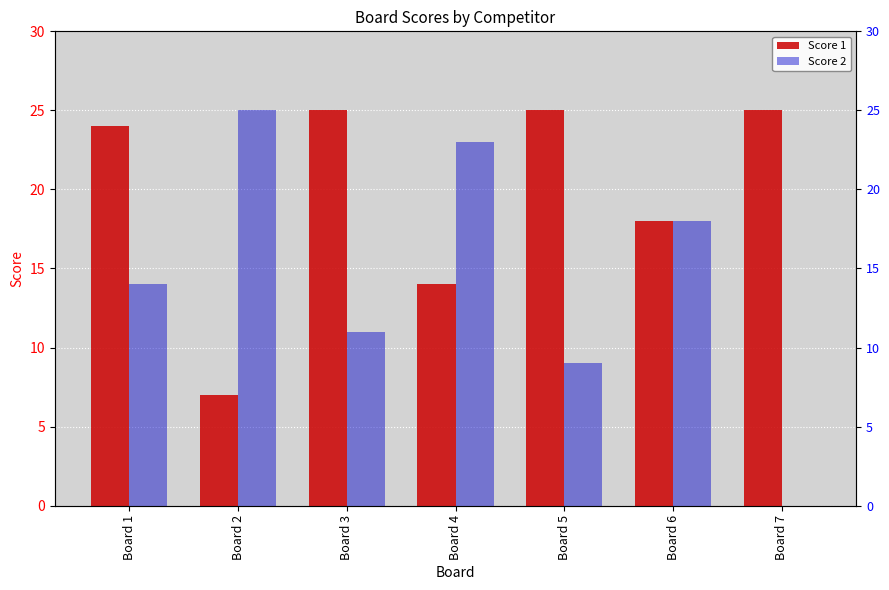

True or false: Score 1 has a value of 18 at Board 6.

True